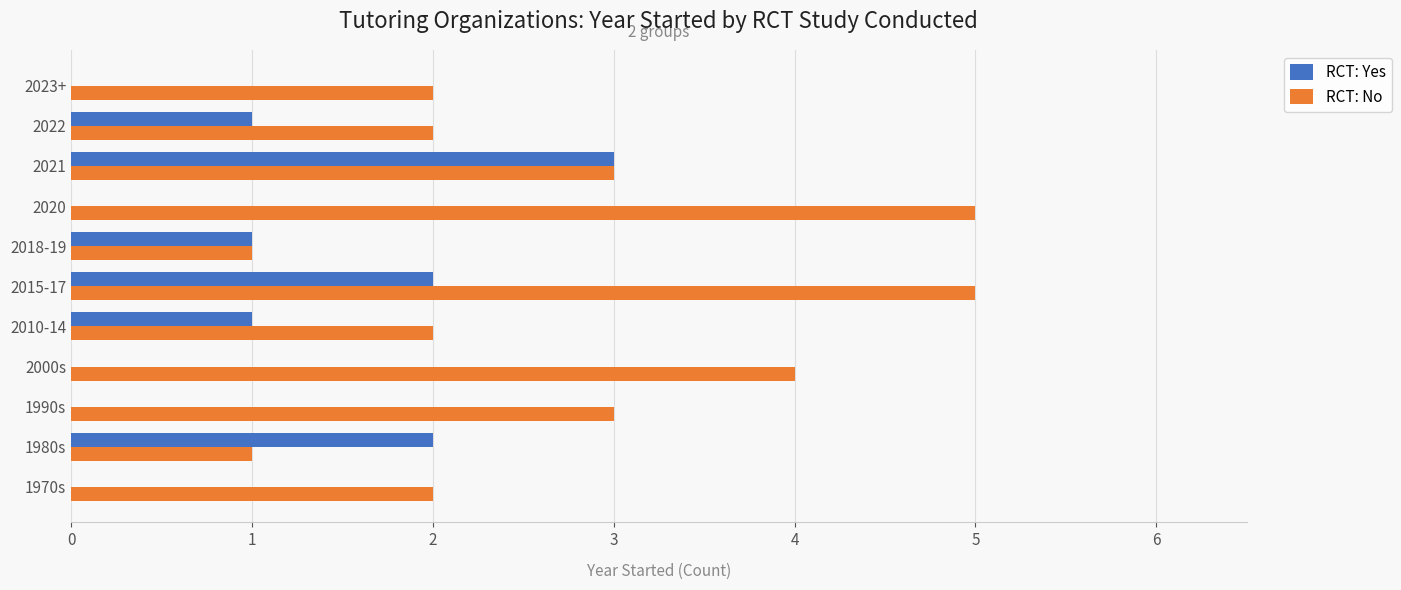

What is the sum of the RCT: No values at 2020 and 2010-14?

7